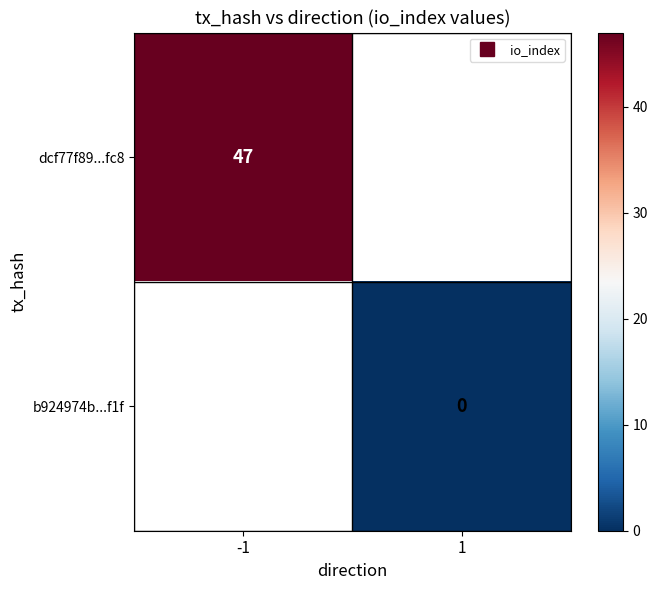

How many categories are shown in the chart?

2